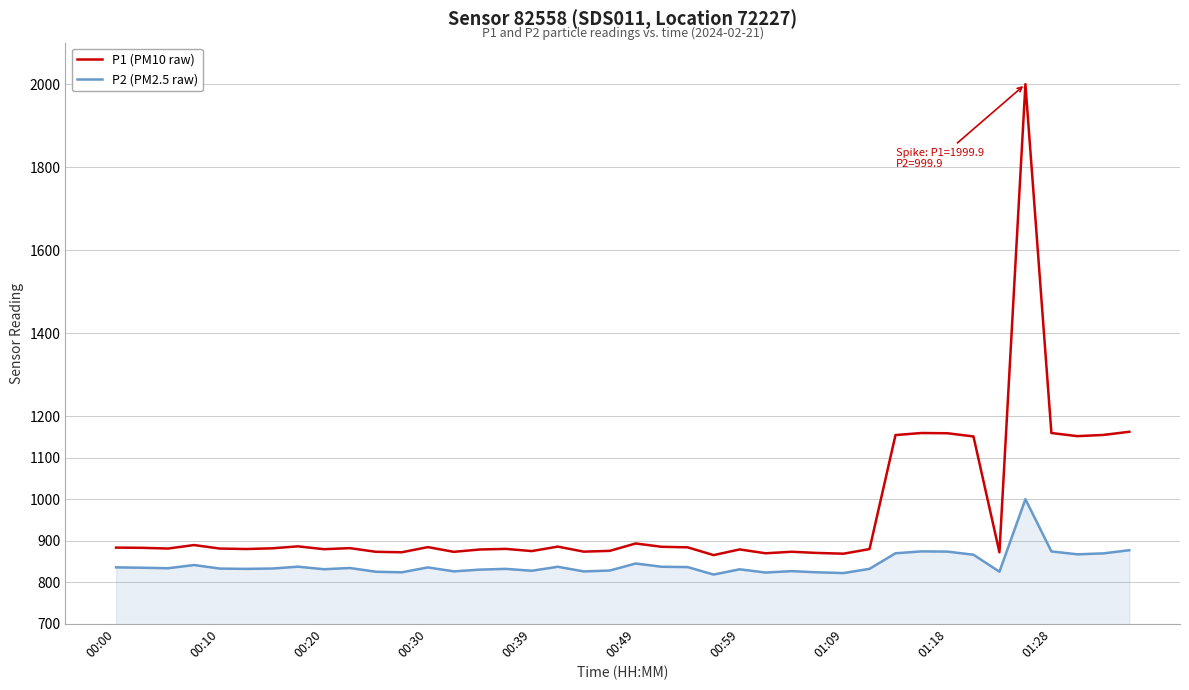

Which series has the largest range (max minus min)?

P1 (PM10 raw)